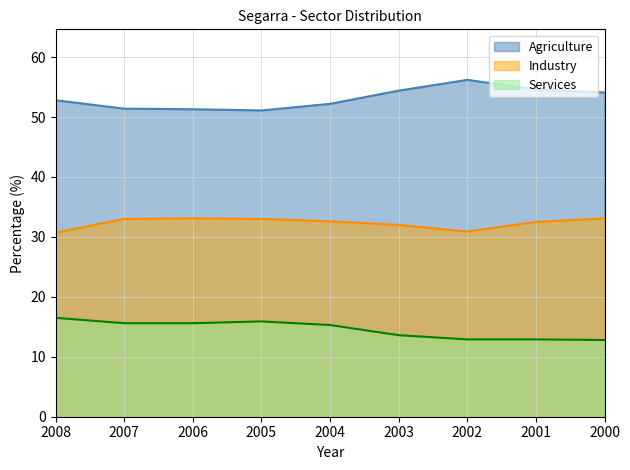

What is the maximum value for Industry?

33.1